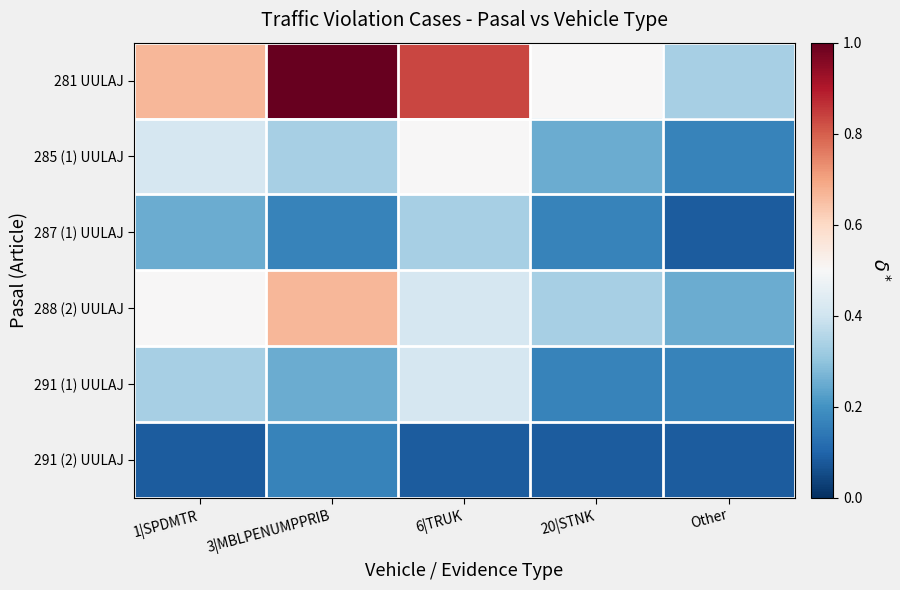

What is the total value across all series at 1|SPDMTR?

2.2